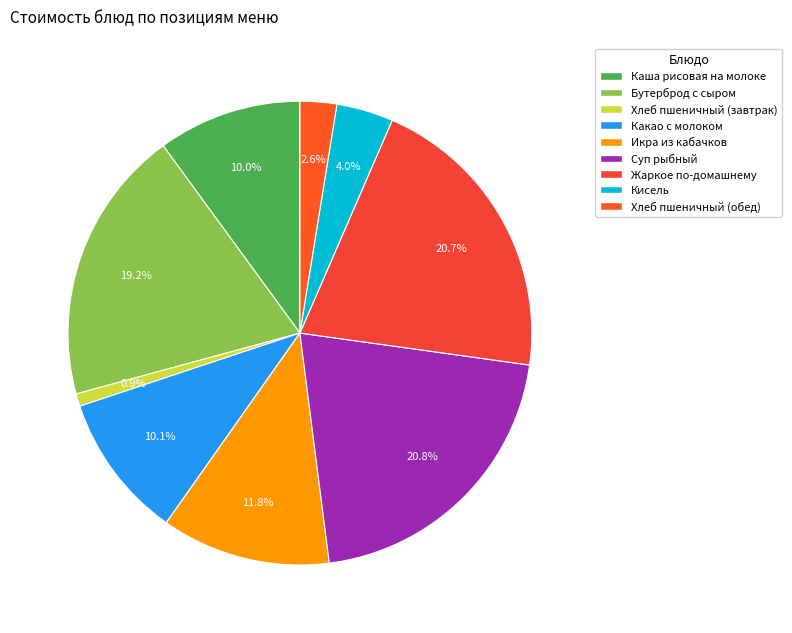

To the nearest percent, what is the average slice percentage?

11%